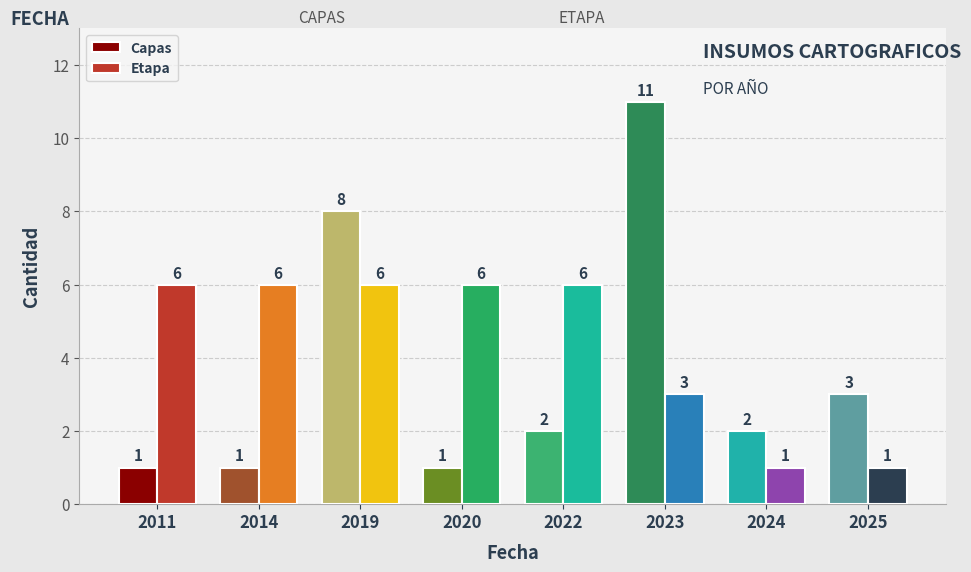

The Capas series shows 1 at 2014. True or false?

True